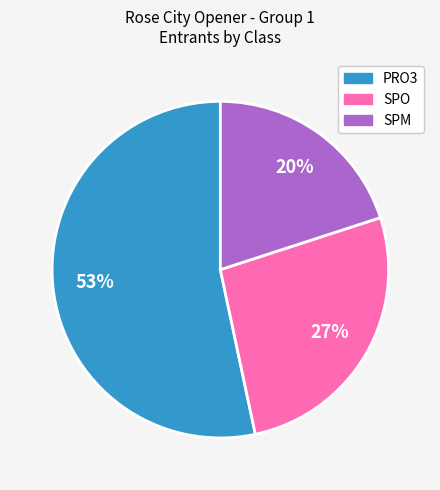

To the nearest percent, what is the difference between the largest and smallest slice percentages?

33%